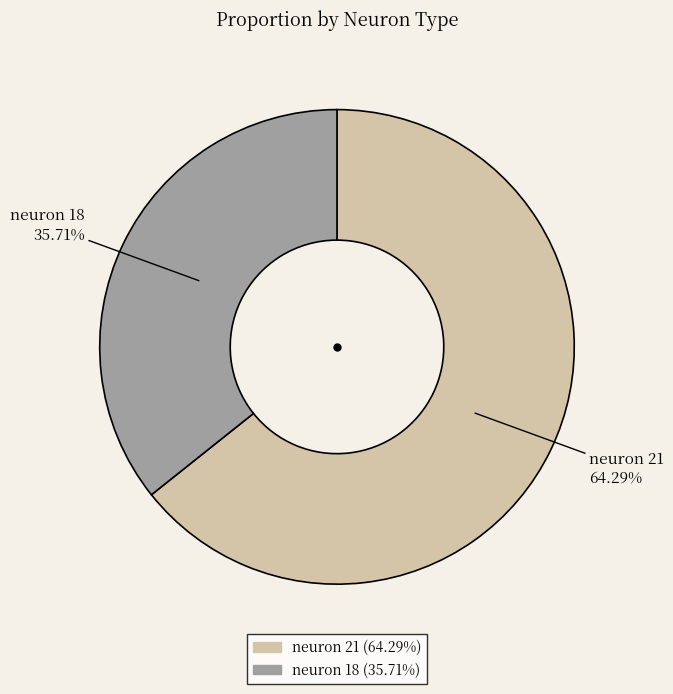

How many slices are in this pie chart?

2